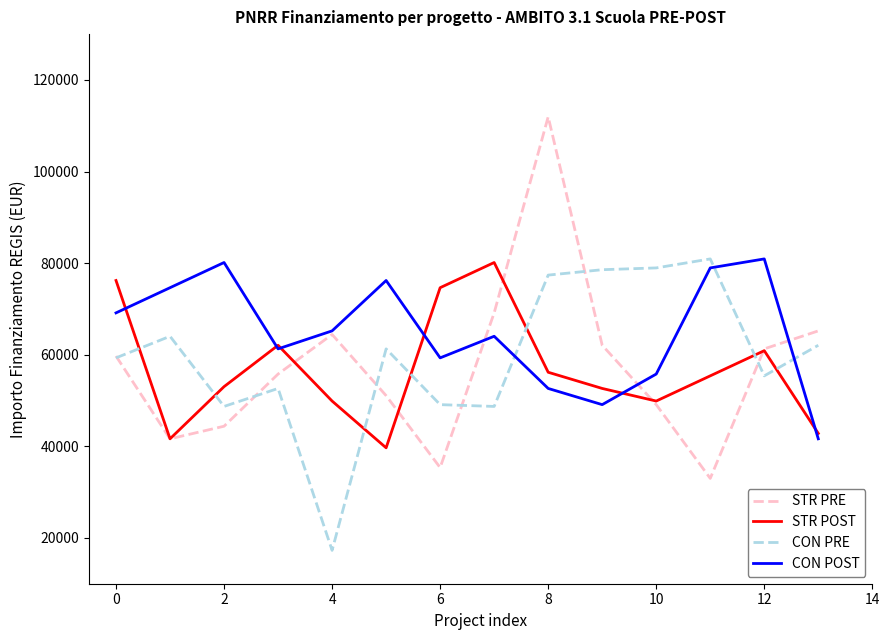

What are all the series names shown in the legend?

STR PRE, STR POST, CON PRE, CON POST